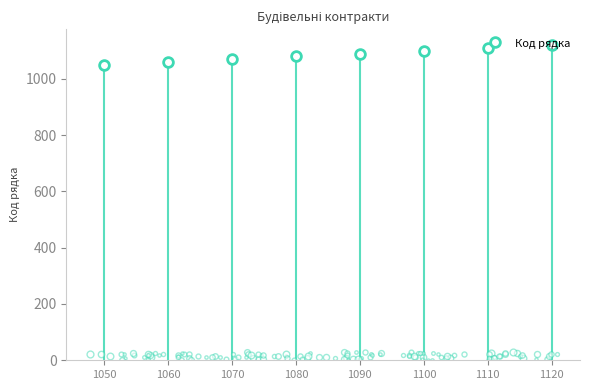

Is it true that the value at 1080 is 1080?

True